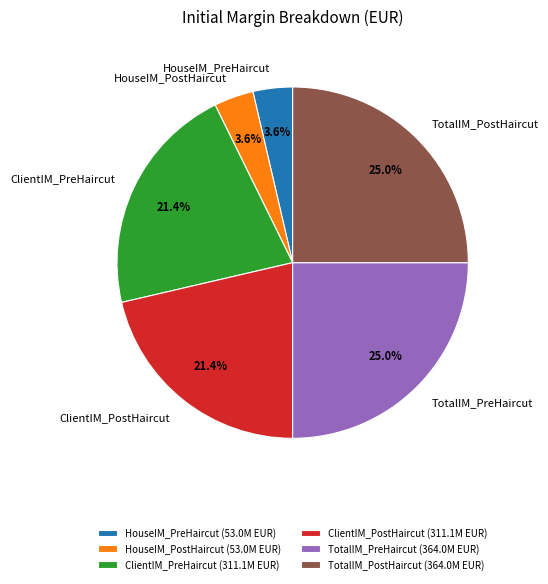

Is there a majority slice in this chart?

No